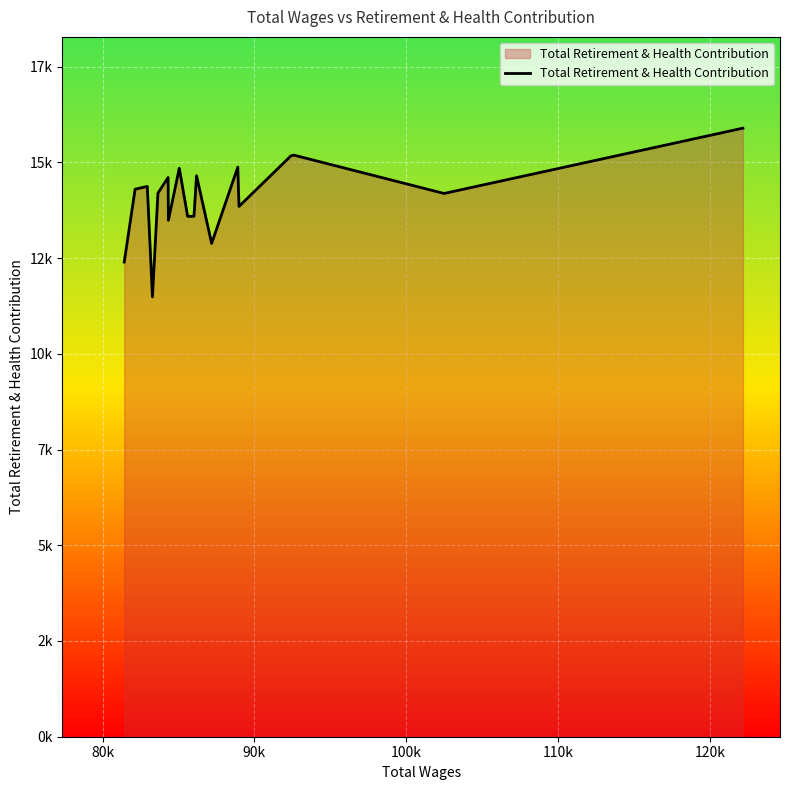

Is this an area chart (filled region under the line)?

Yes